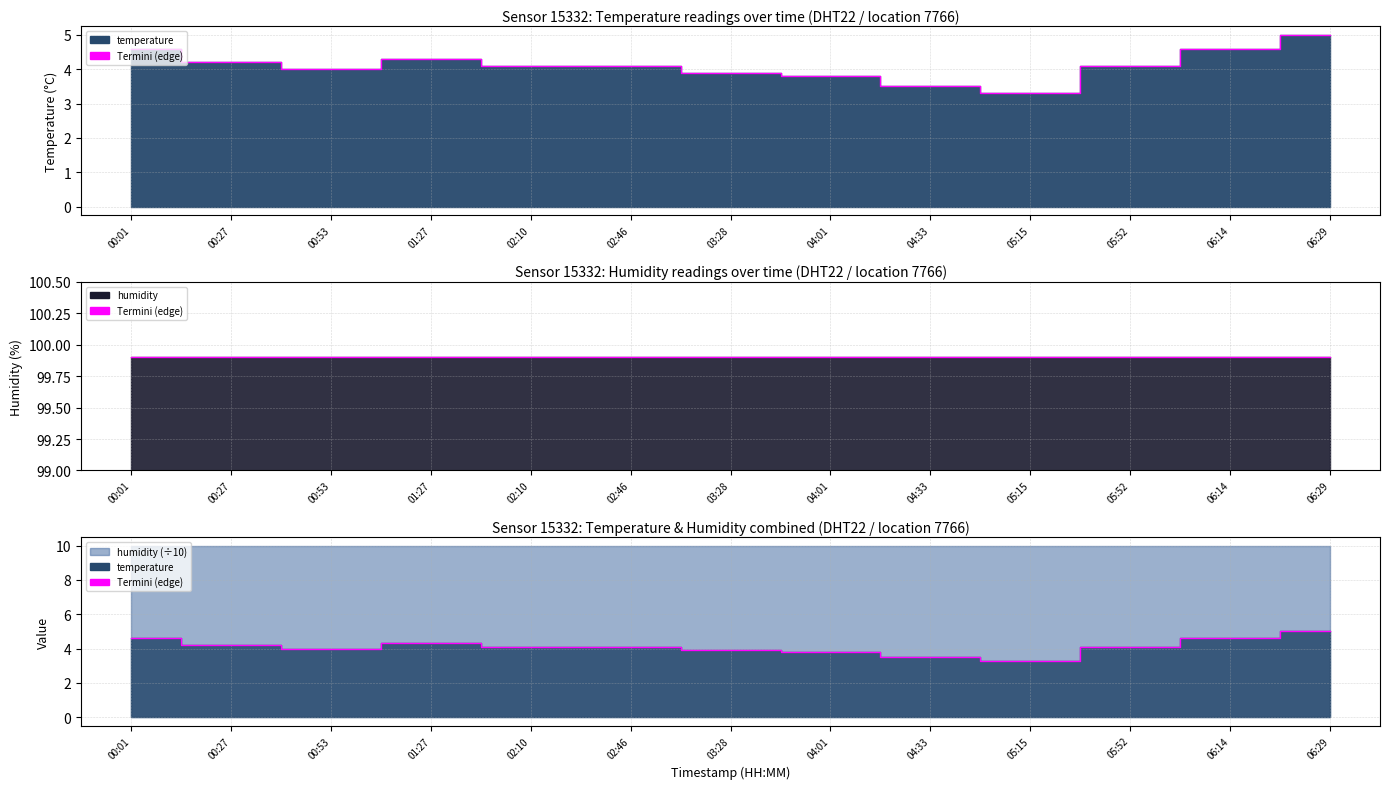

What position from the left is 01:27?

4